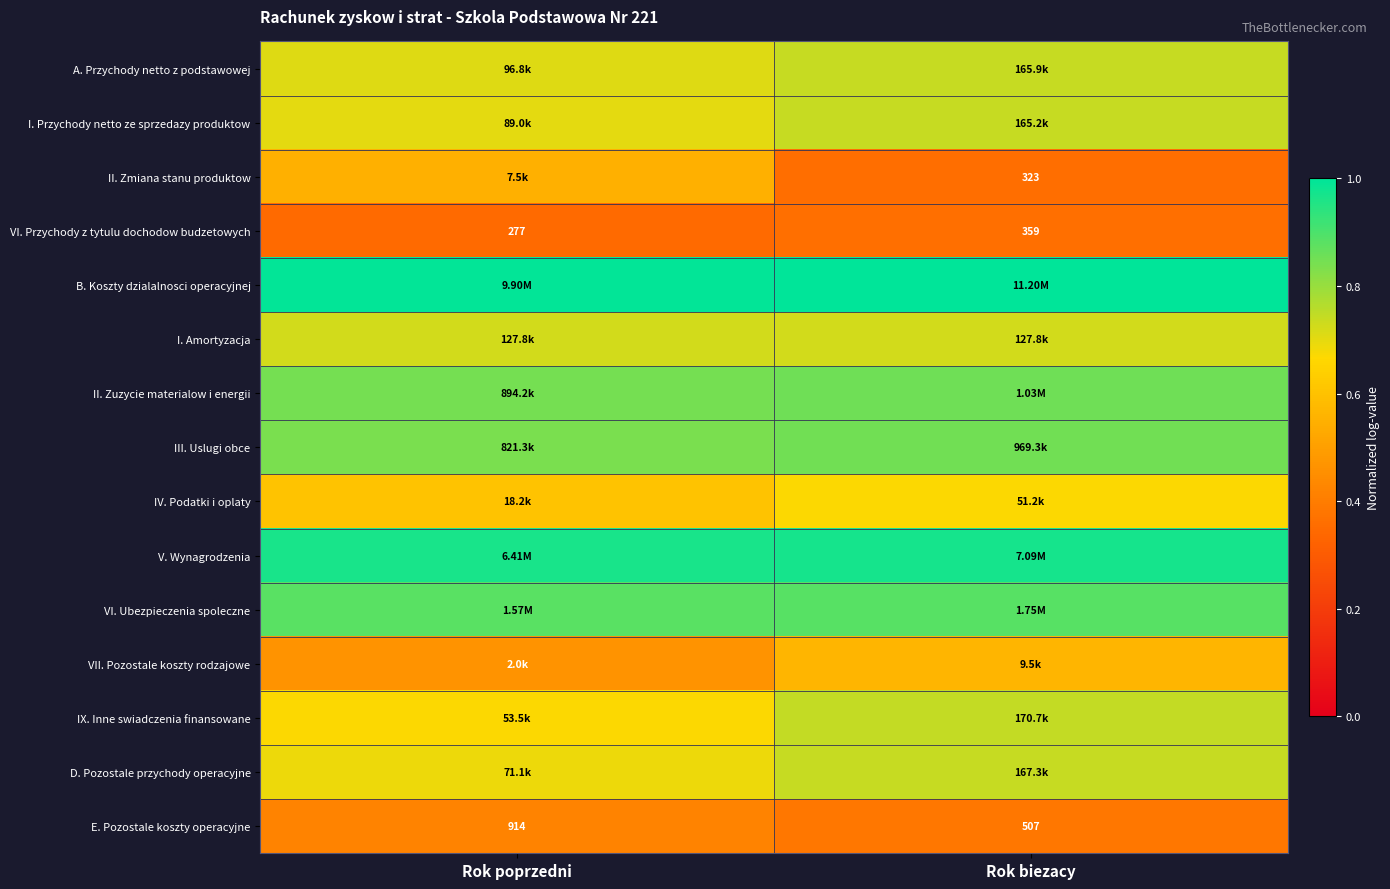

Rank the categories by E. Pozostale koszty operacyjne value from lowest to highest.

Rok biezacy, Rok poprzedni